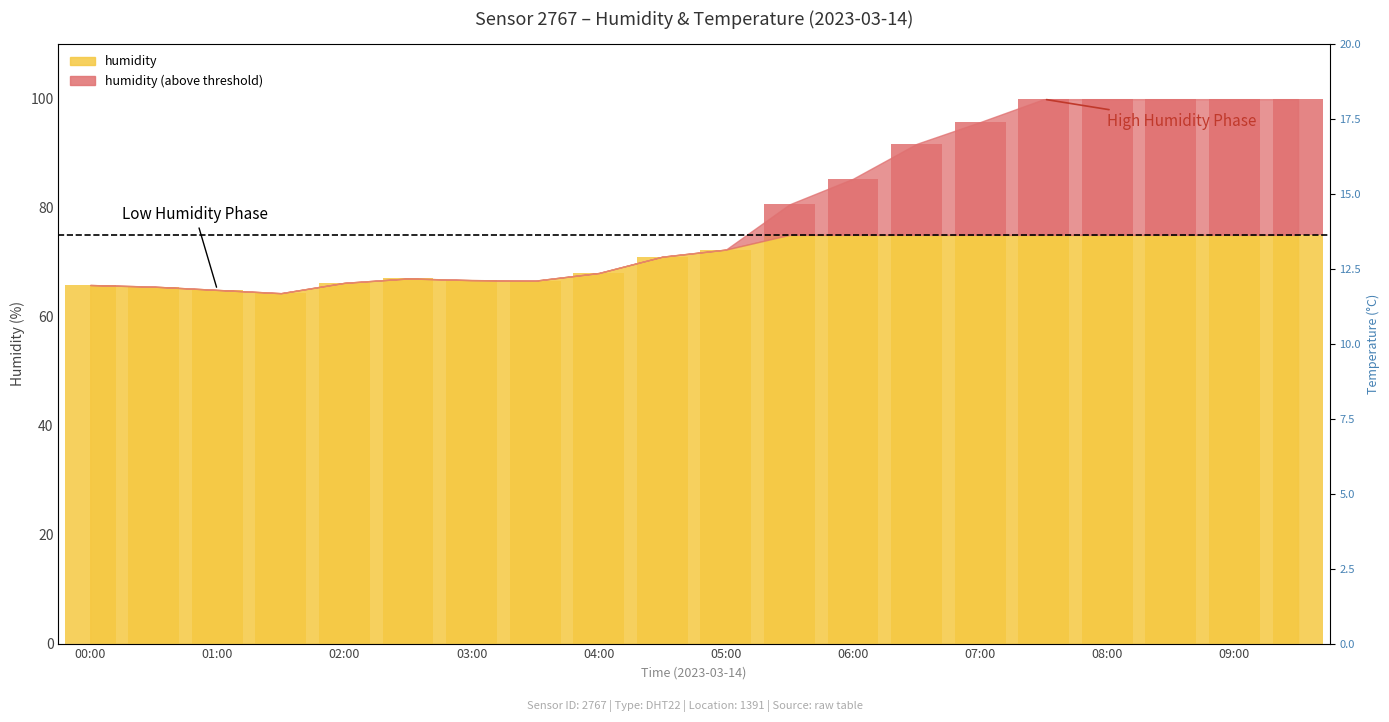

The value at 09:00 is -17.1. True or false?

False